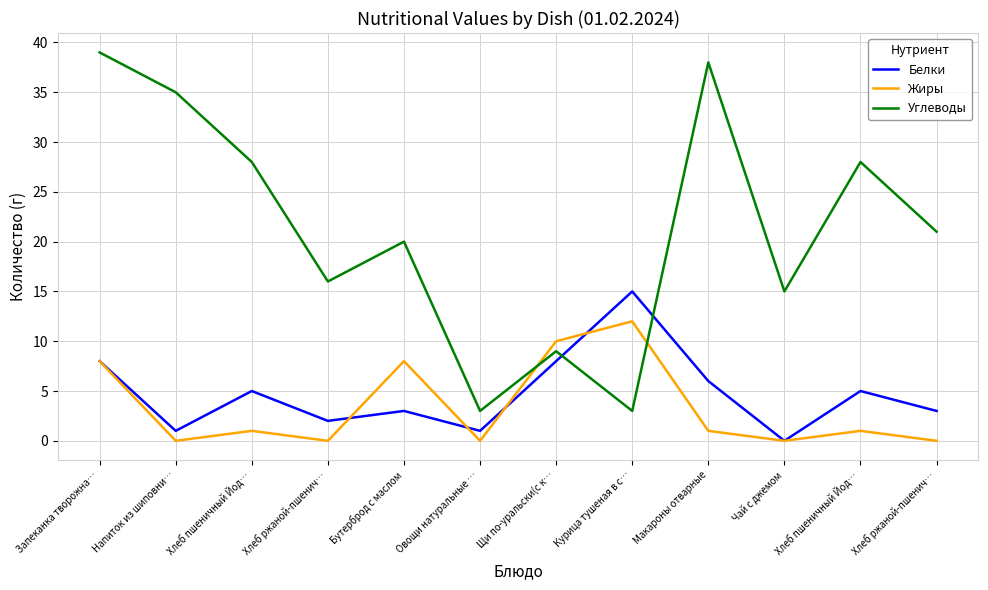

What is the spread (max minus min) of values at Хлеб ржаной-пшенич…?

16